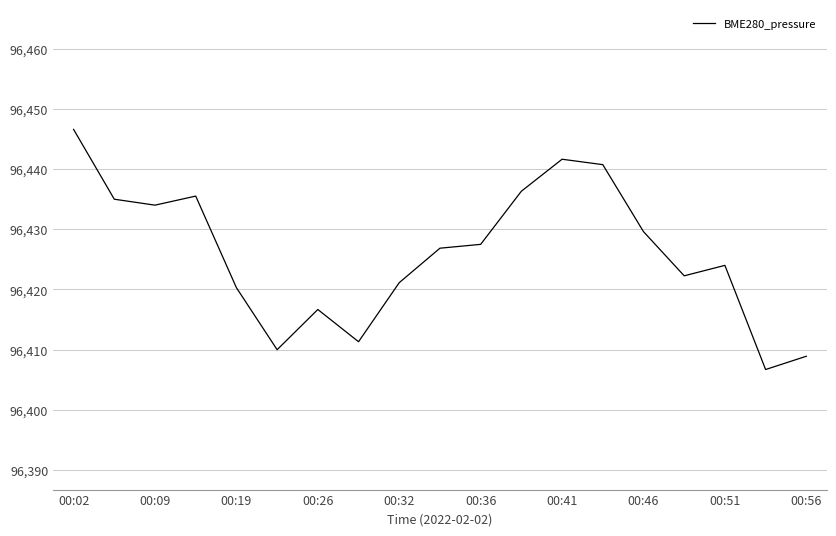

What is the difference between the maximum and minimum values?

40.0